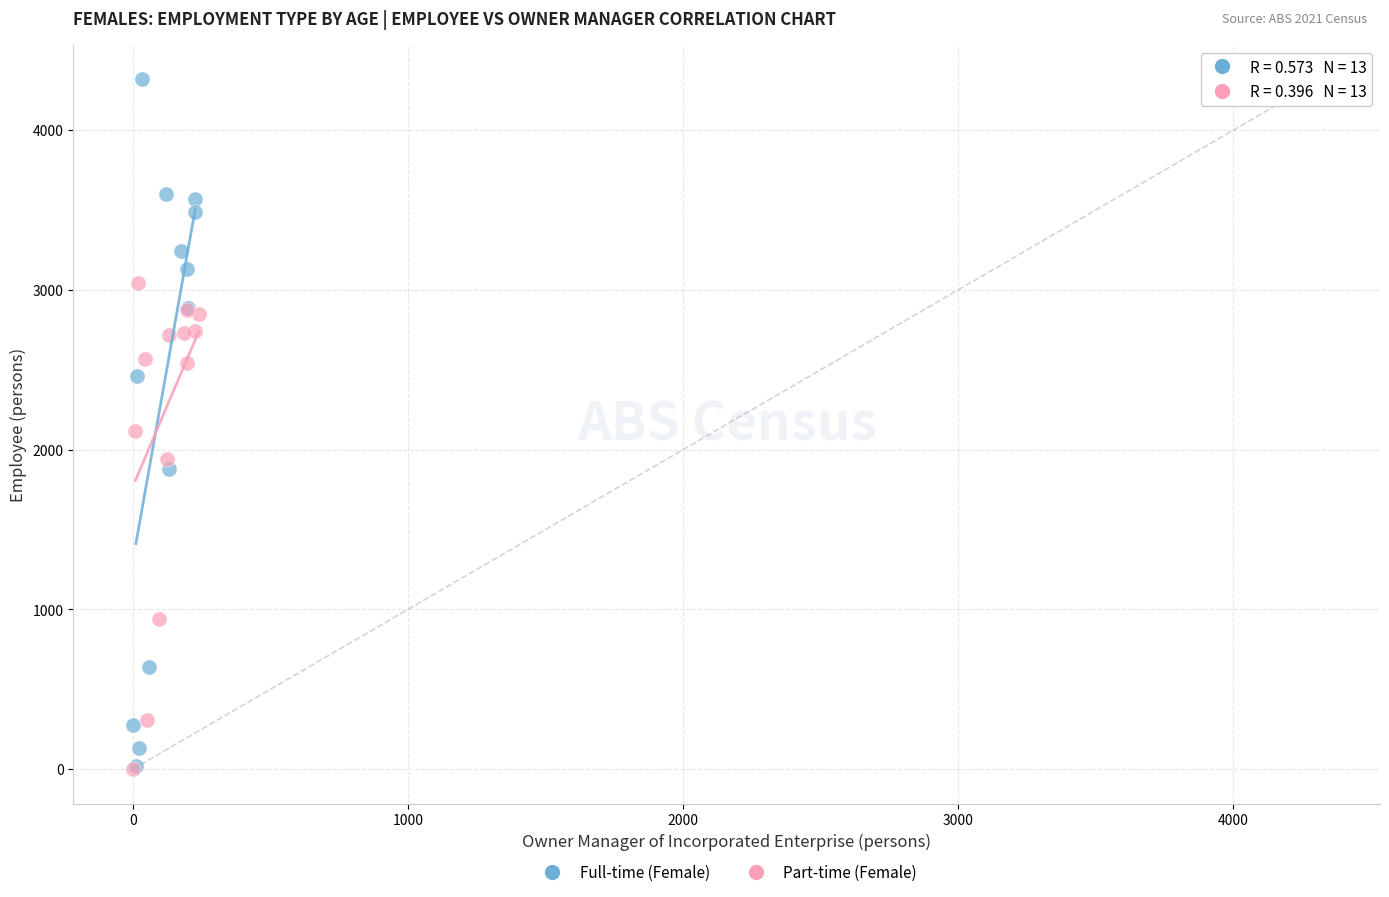

Which series has the largest Y range (max minus min)?

Full-time (Female)